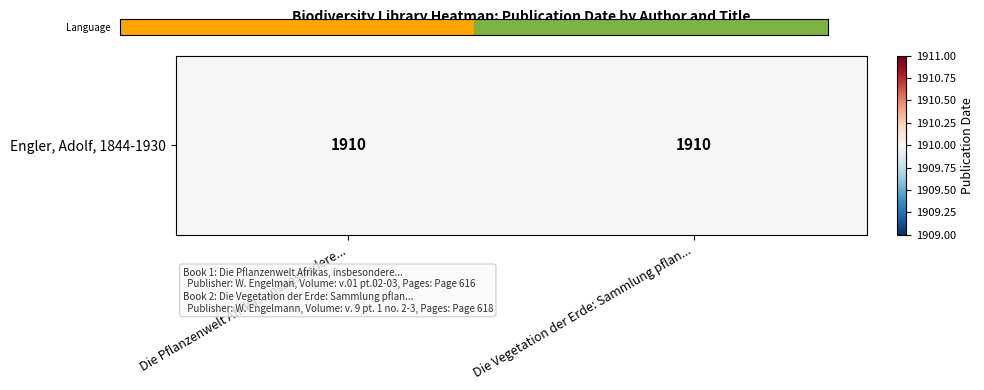

Is it true that the value at Die Vegetation der Erde: Sammlung pflan... is 0?

False